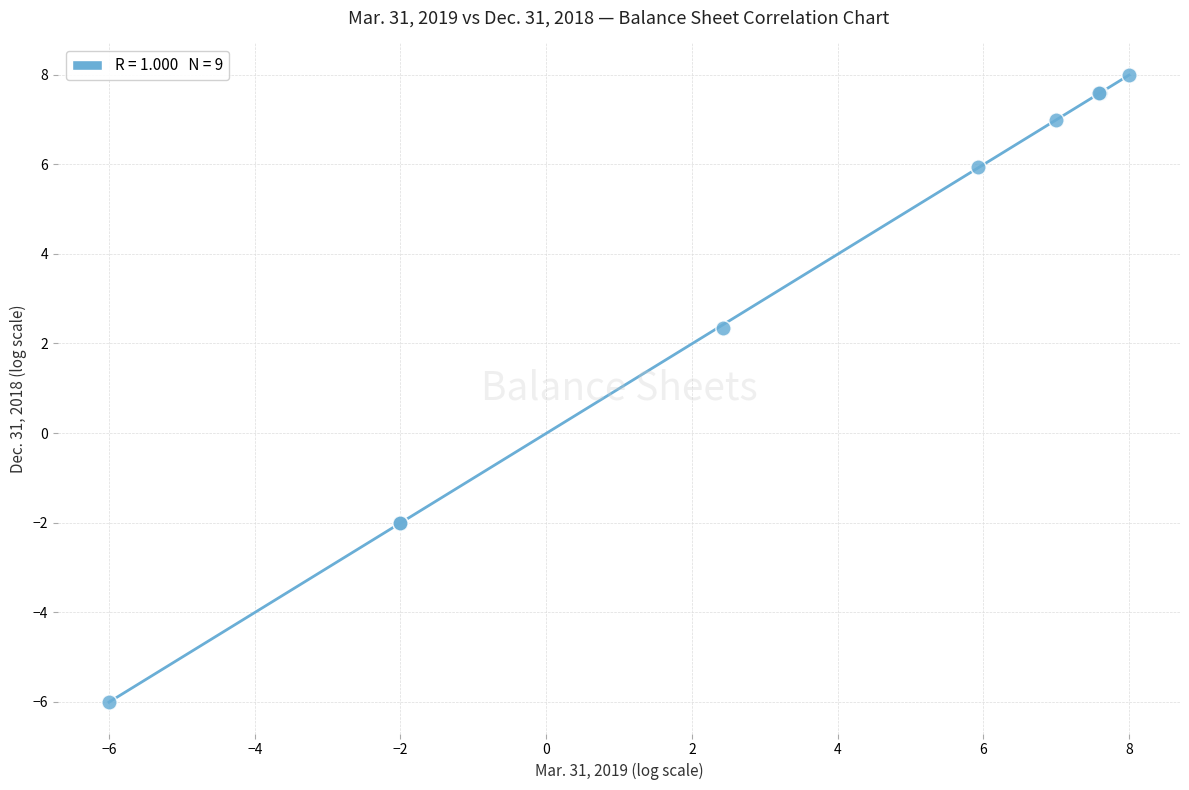

What Y value in the scatter plot is closest to 1?

2.4